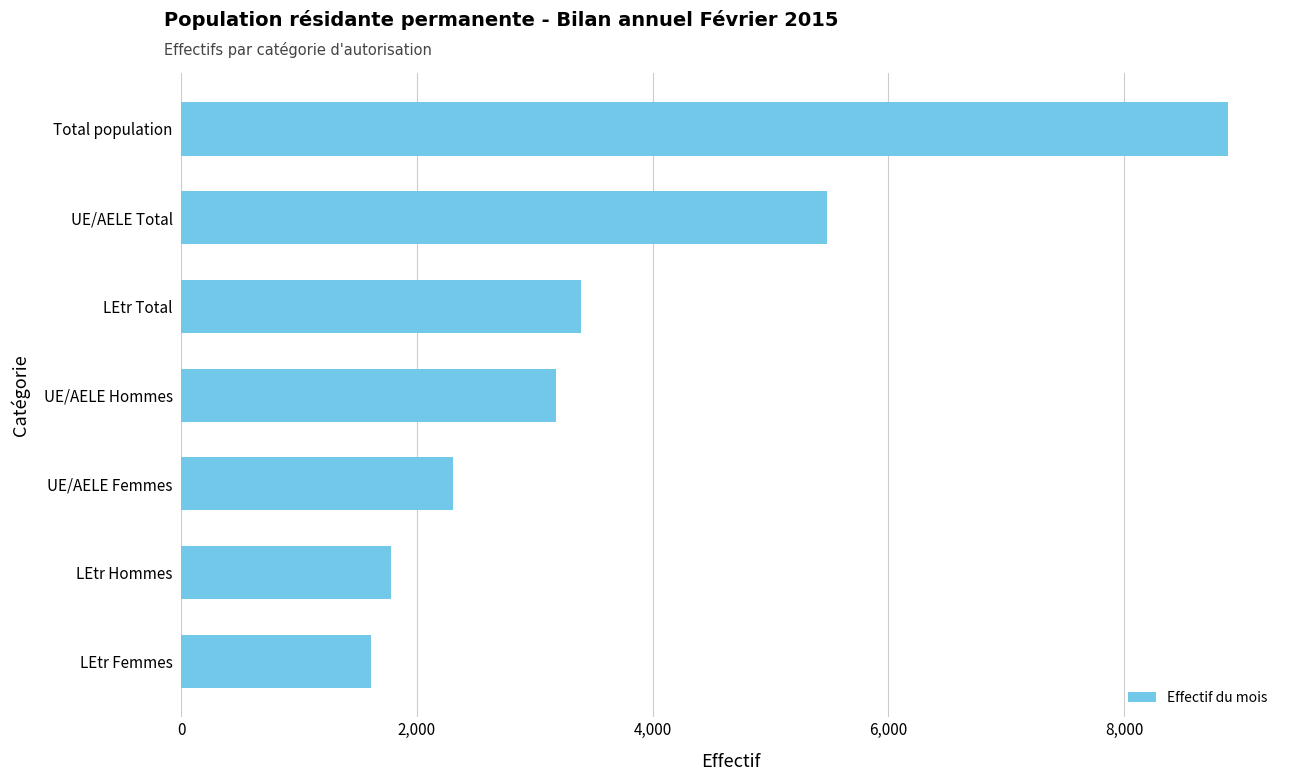

What is the difference between the second highest and minimum values?

3873